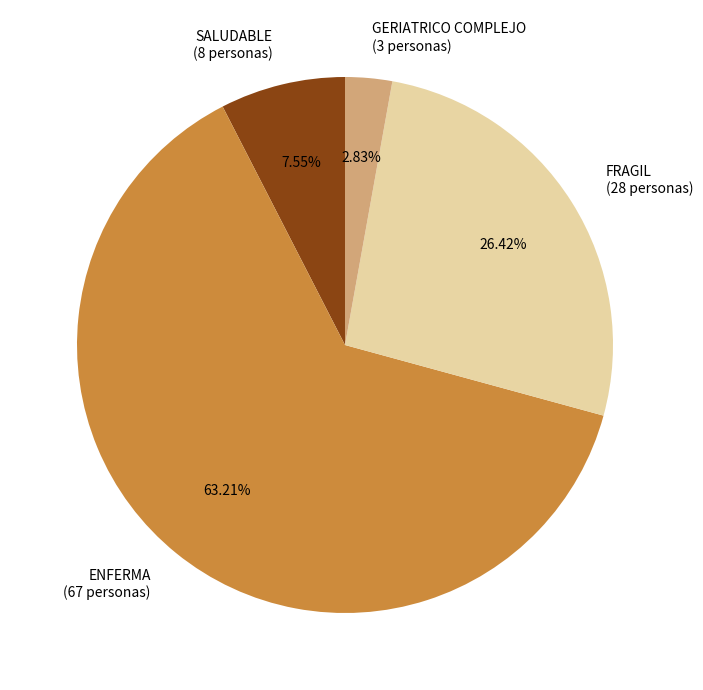

Is there a majority slice in this chart?

Yes